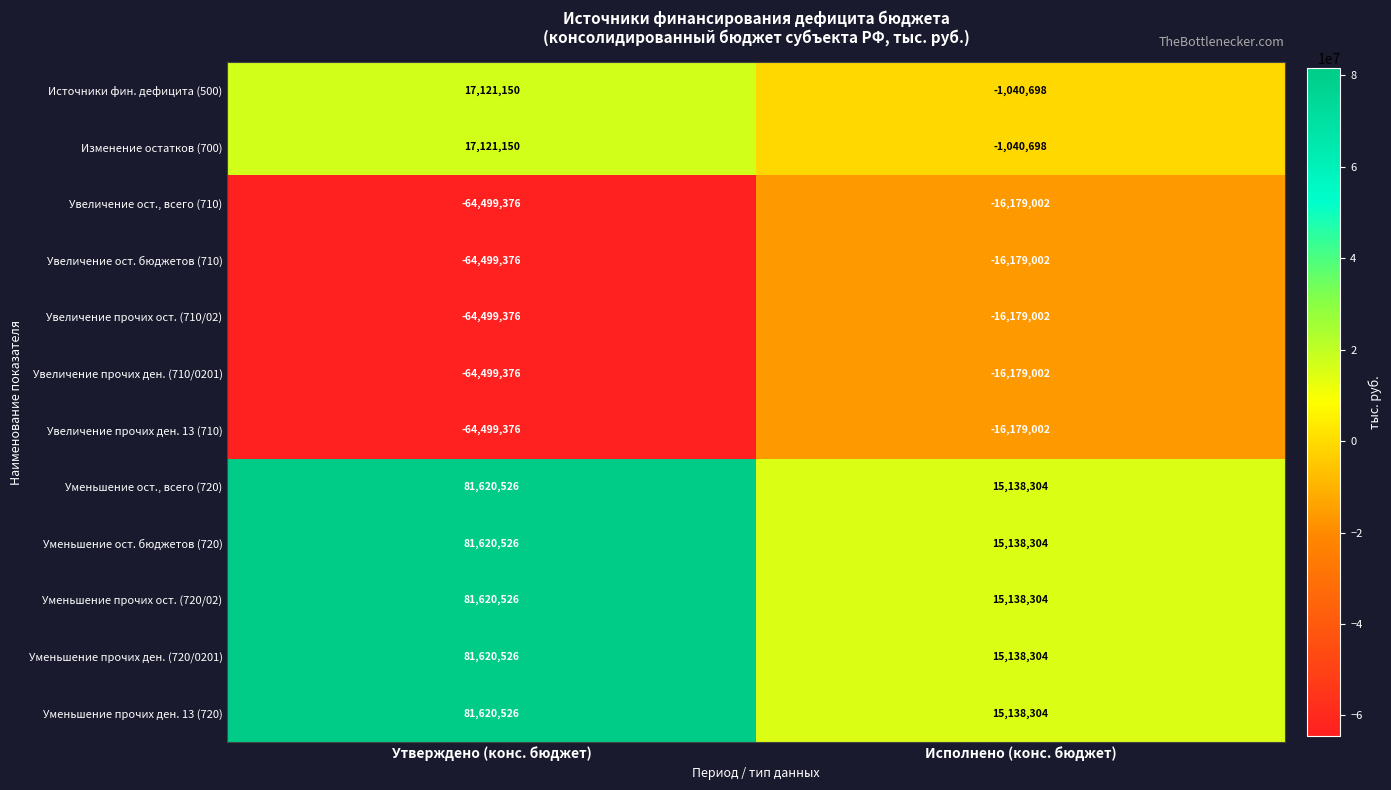

What is the total value across all series at Исполнено (конс. бюджет)?

-7284886